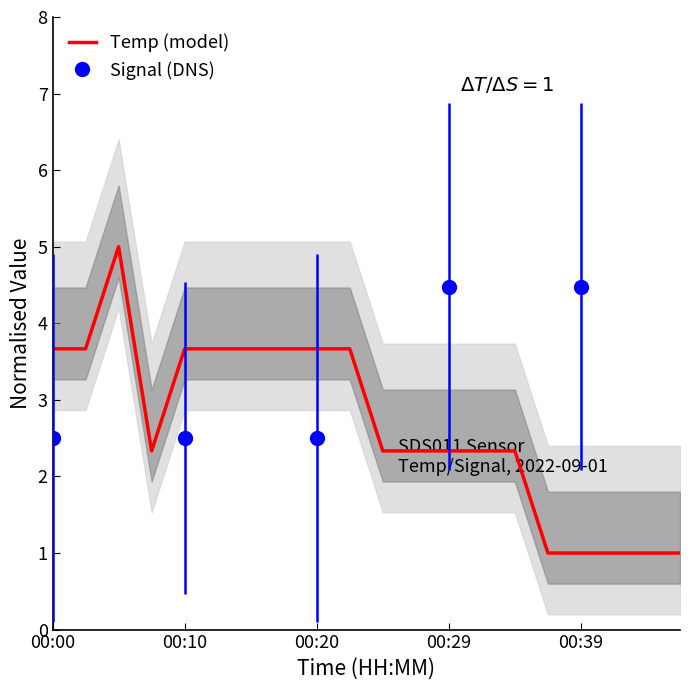

How many data points does each series have?

20